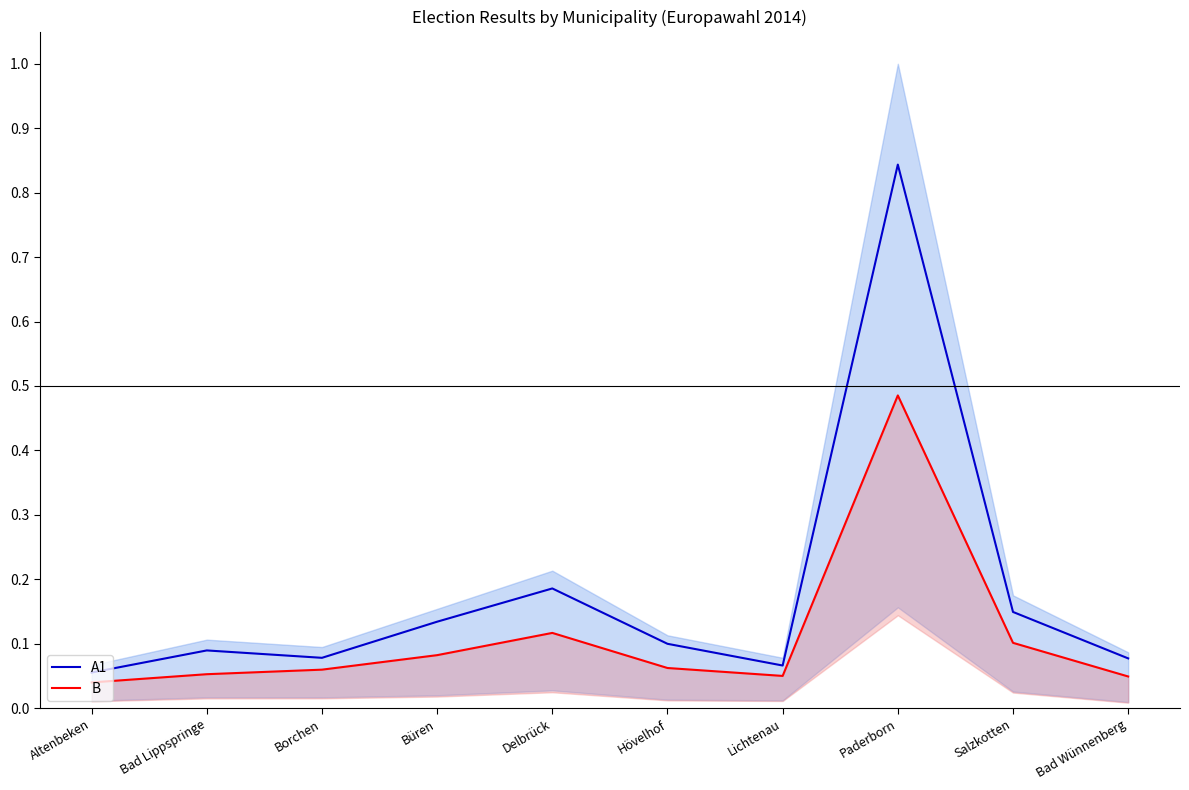

What is the difference between the second highest and second lowest values in the A1 series?

0.1